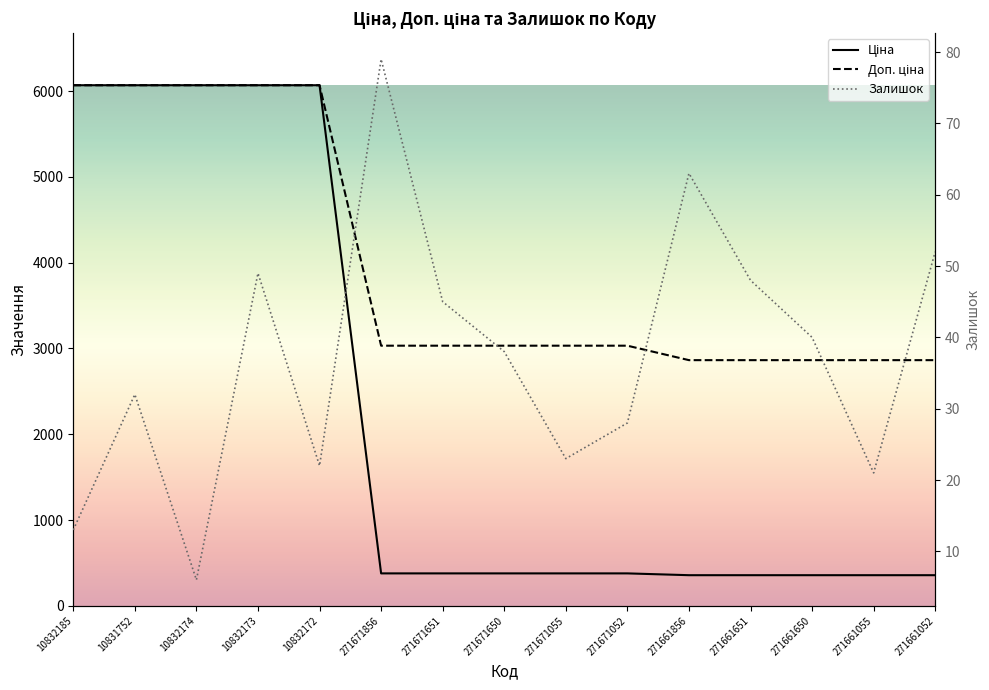

What is the average value of the Доп. ціна series?

3987.7